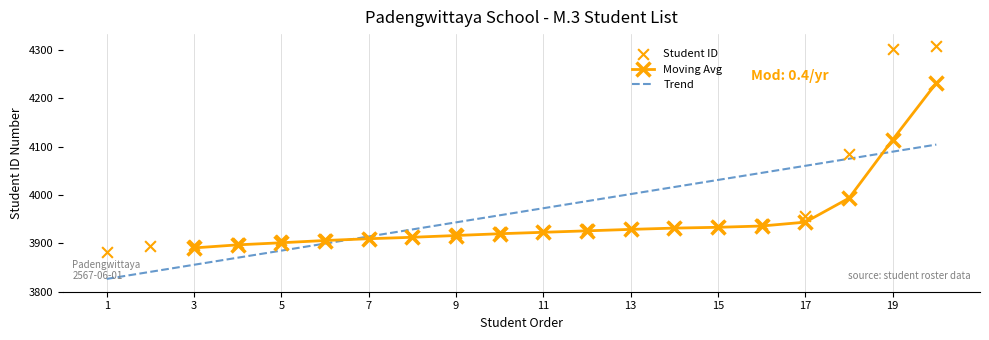

What is the change in value from 4 to 16?

+39